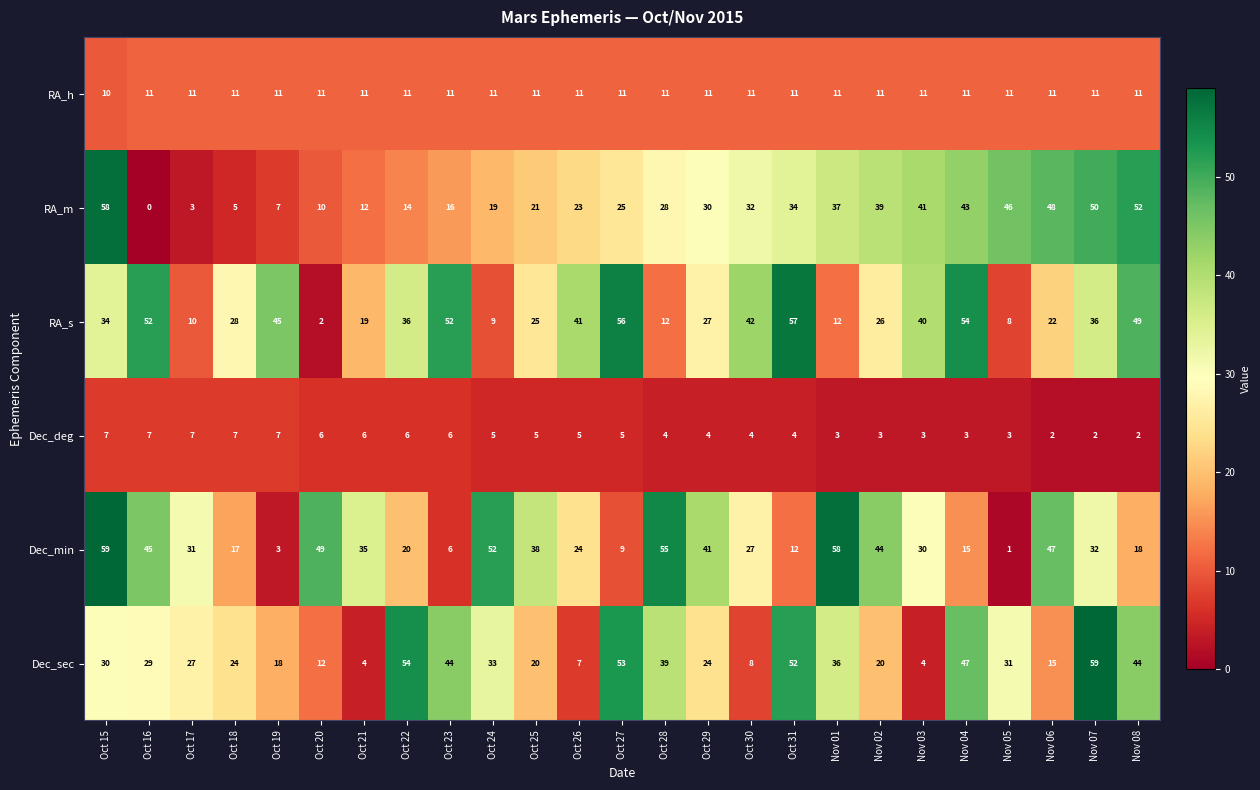

At which label is Dec_min closest to 30?

Nov 03